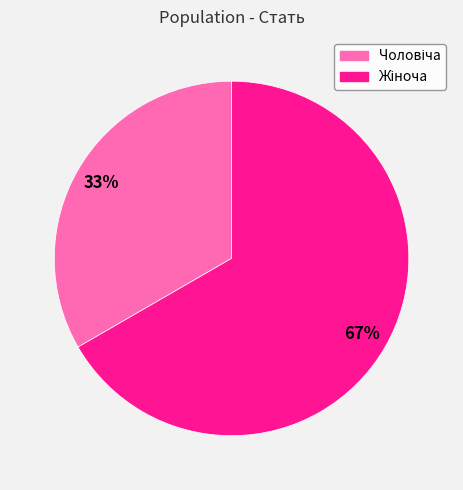

Is there a majority slice in this chart?

Yes